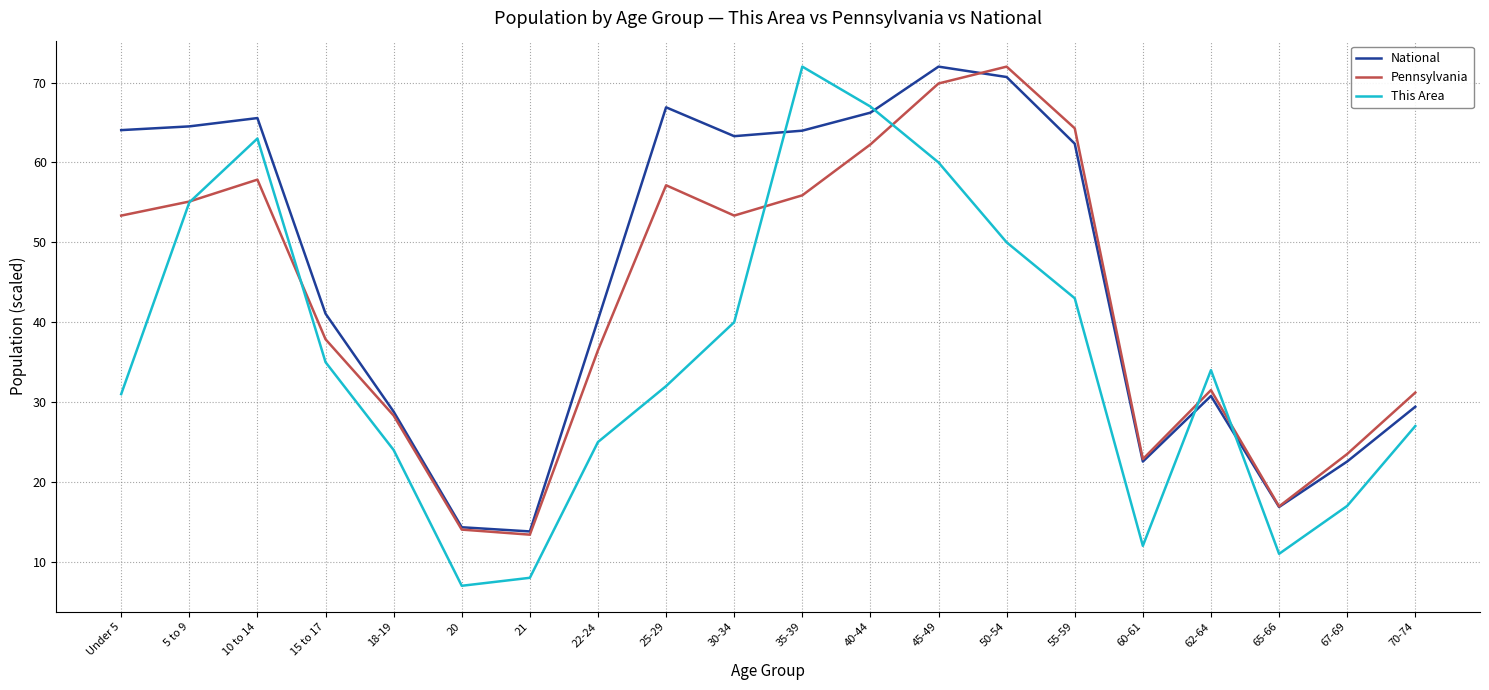

What position from the right is 18-19?

16